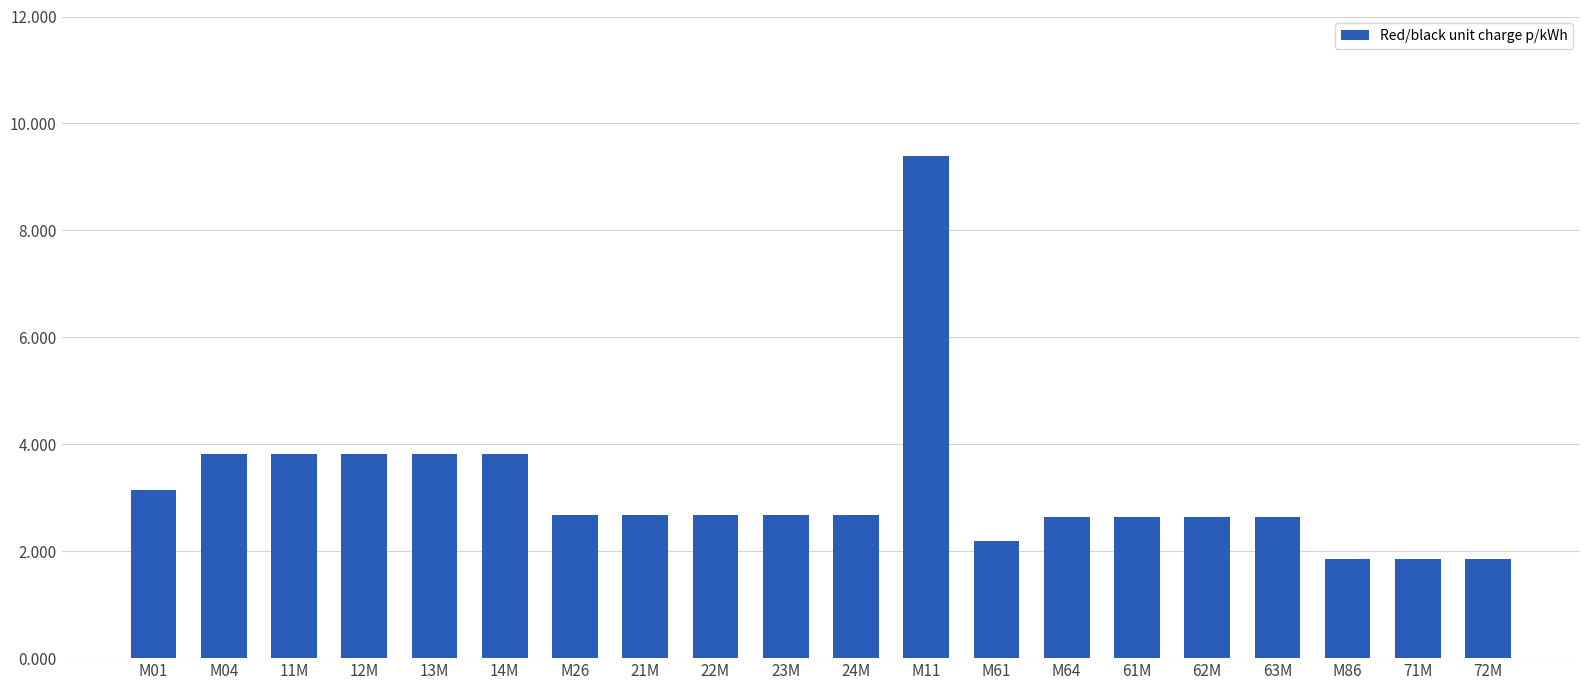

Which category has the highest value across all series?

M11